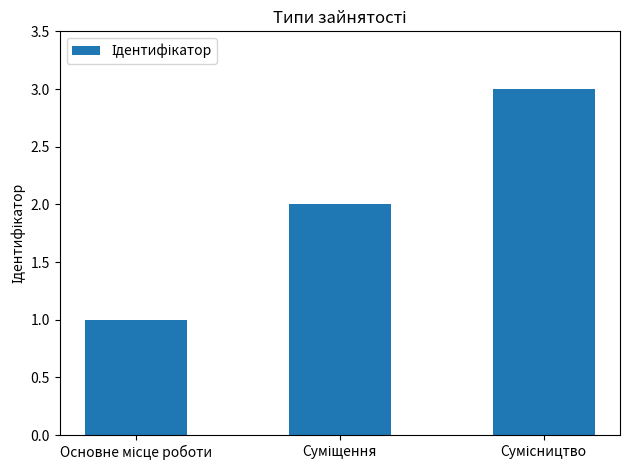

What is the greatest value displayed?

3